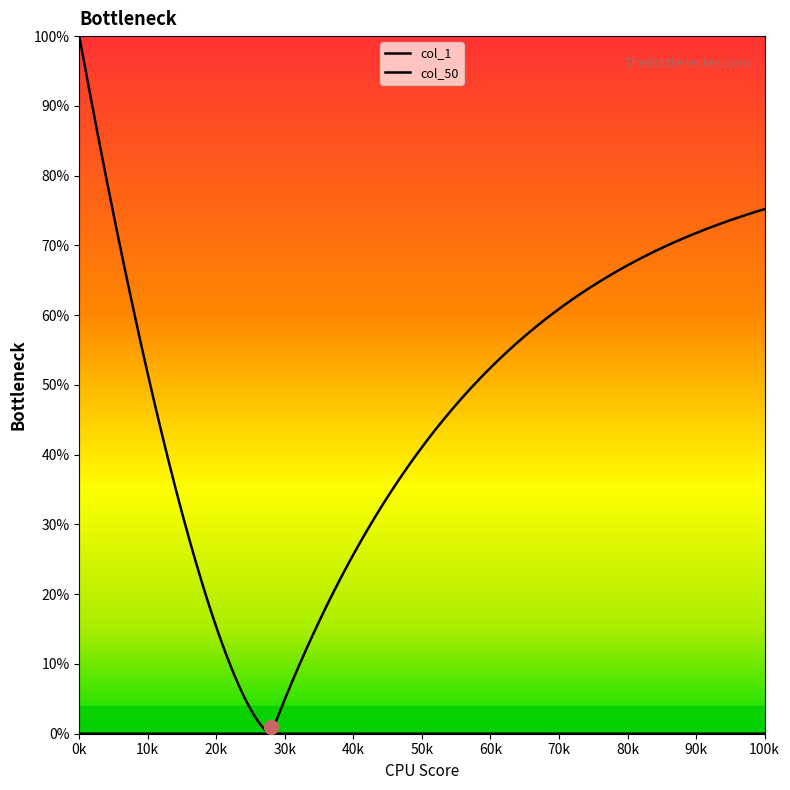

Does the chart display data point markers on the line(s)?

No